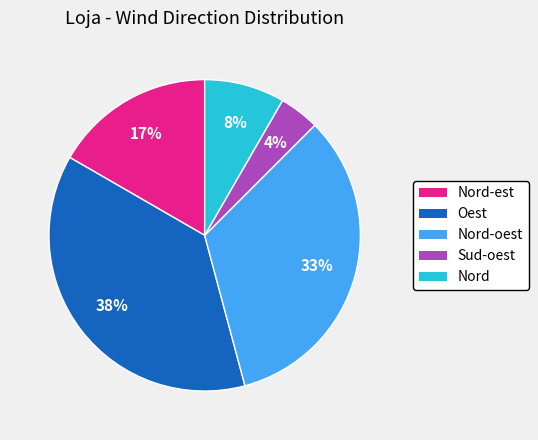

Does any single category account for the majority?

No